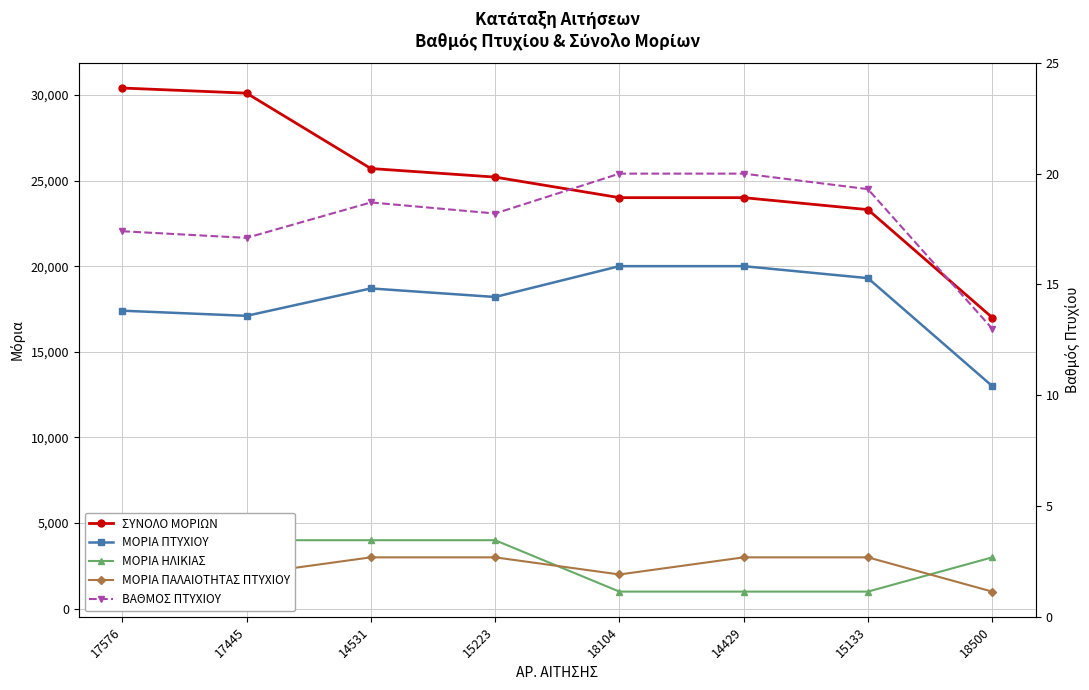

What are all the series names shown in the legend?

ΣΥΝΟΛΟ ΜΟΡΙΩΝ, ΜΟΡΙΑ ΠΤΥΧΙΟΥ, ΜΟΡΙΑ ΗΛΙΚΙΑΣ, ΜΟΡΙΑ ΠΑΛΑΙΟΤΗΤΑΣ ΠΤΥΧΙΟΥ, ΒΑΘΜΟΣ ΠΤΥΧΙΟΥ